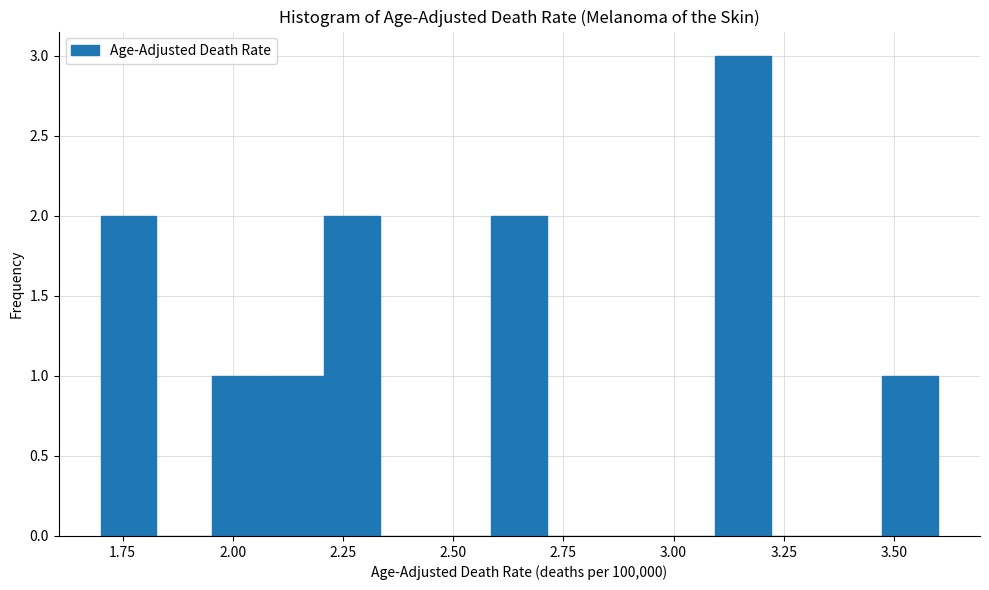

Read against the x-axis, roughly where is the centre of the tallest bar?

3.15